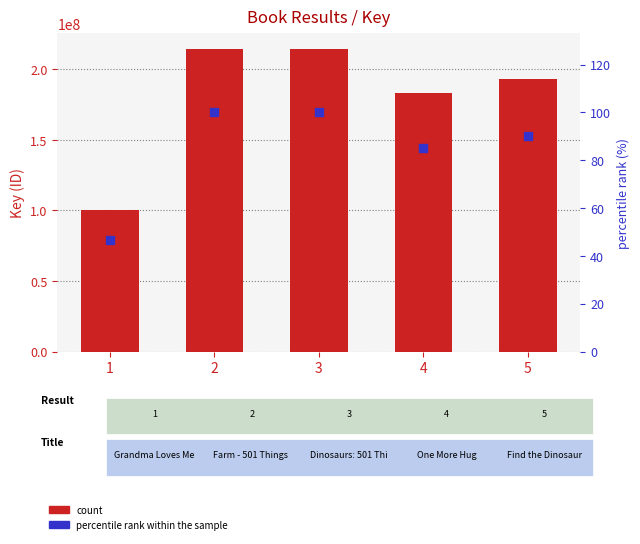

Which series has the largest total across all categories?

Key